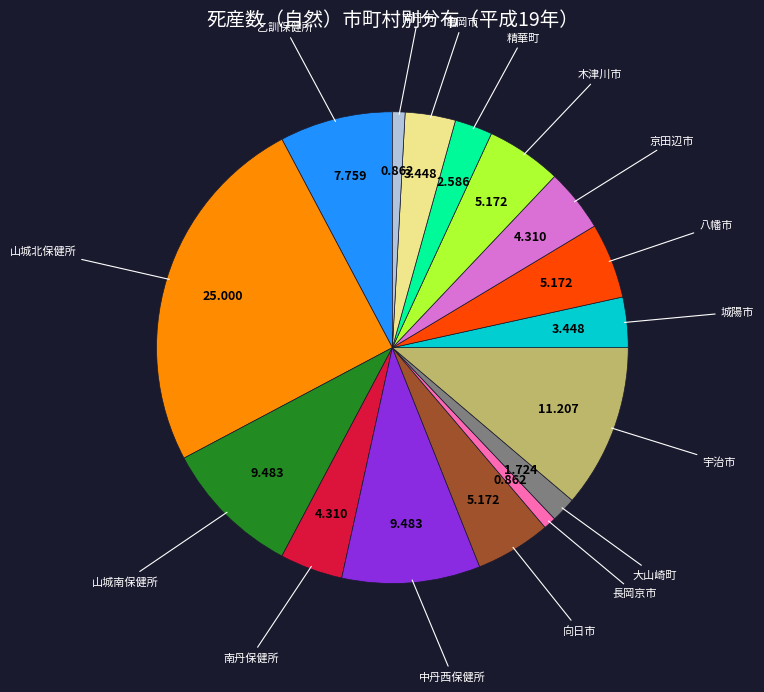

Does any single category account for the majority?

No